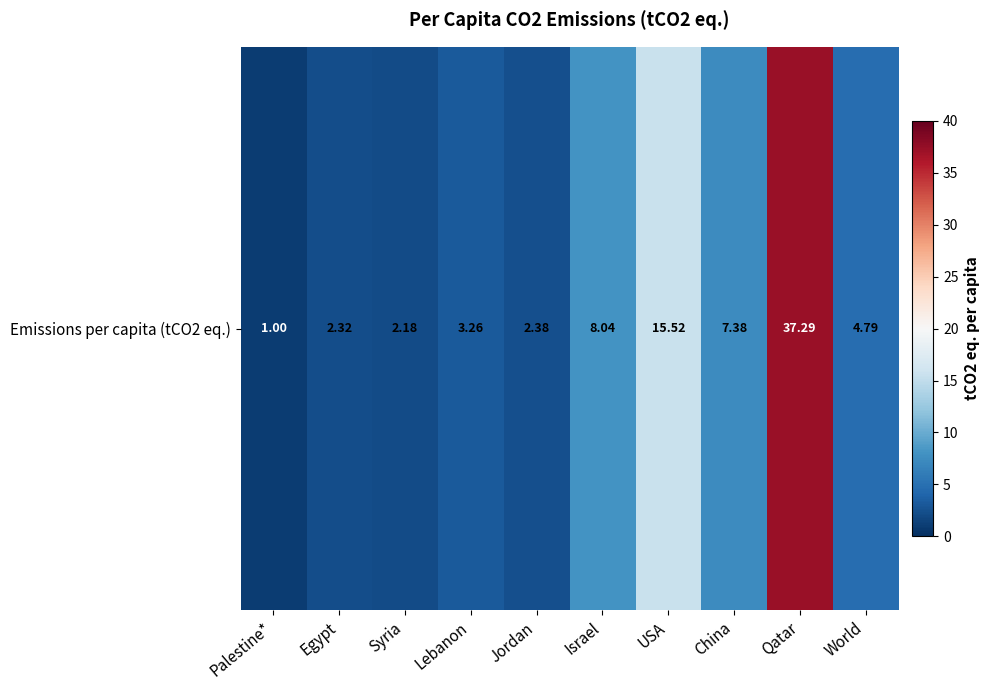

Which has a higher value, World or Syria?

World